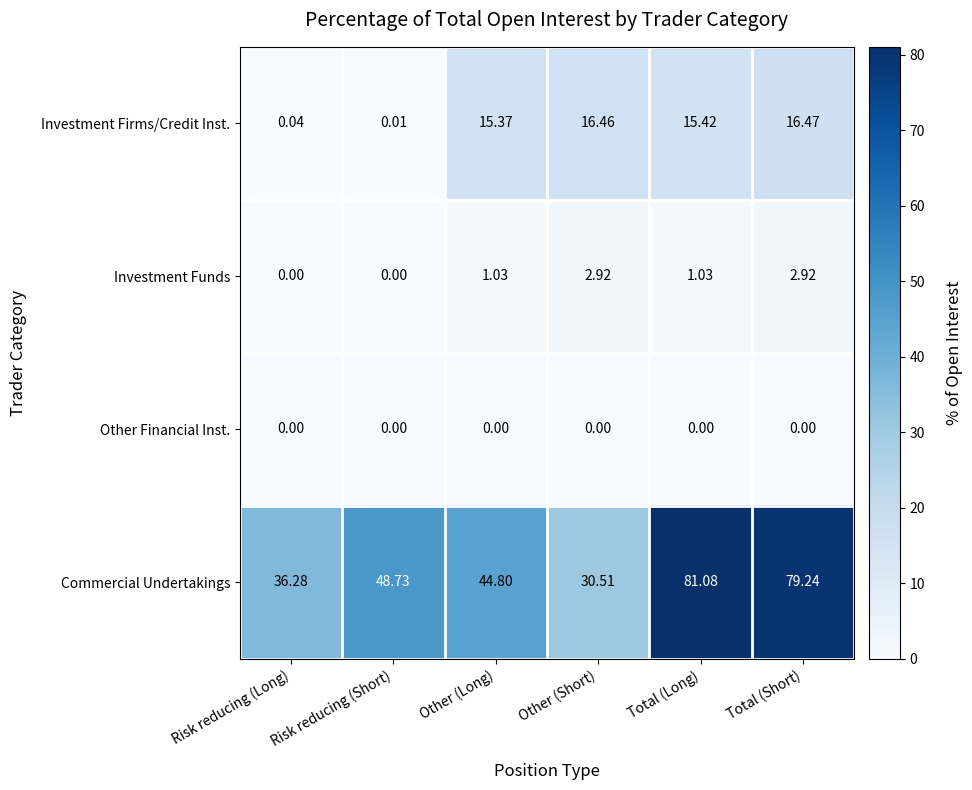

Which series has the widest spread of values?

Commercial Undertakings